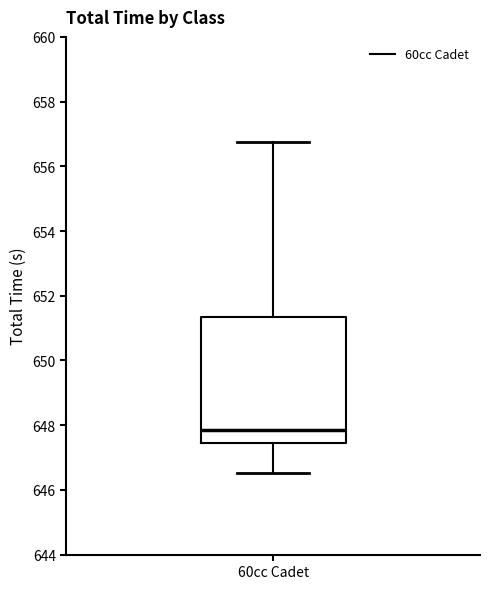

Read this box plot against the y-axis: the position of the median line, the range covered by the box, and the ends of both whiskers. The values are not printed on the chart, so give them approximately, as read against the axis.

median 647.8, box 647.4 to 651.4, whiskers 646.6 to 656.8